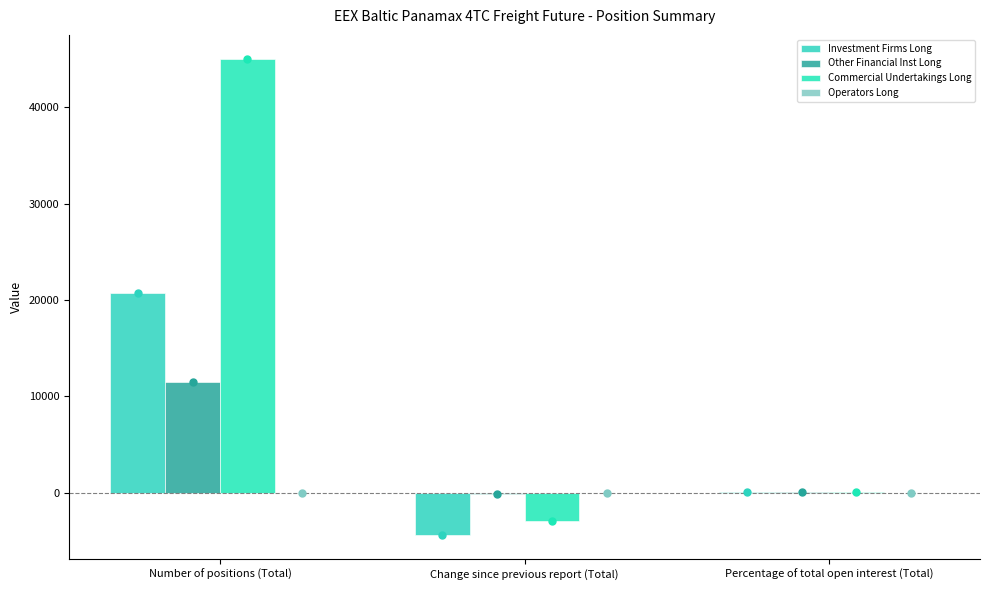

Between Number of positions (Total) and Percentage of total open interest (Total), which series saw the biggest shift?

Commercial Undertakings Long